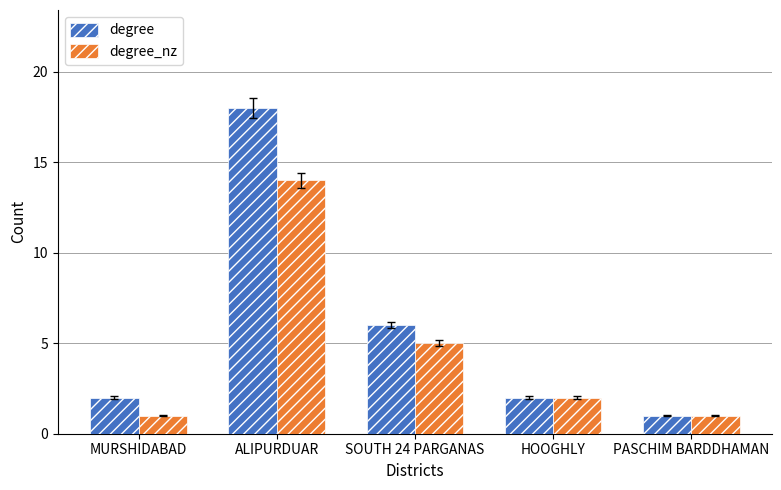

How many categories are shown in the chart?

5